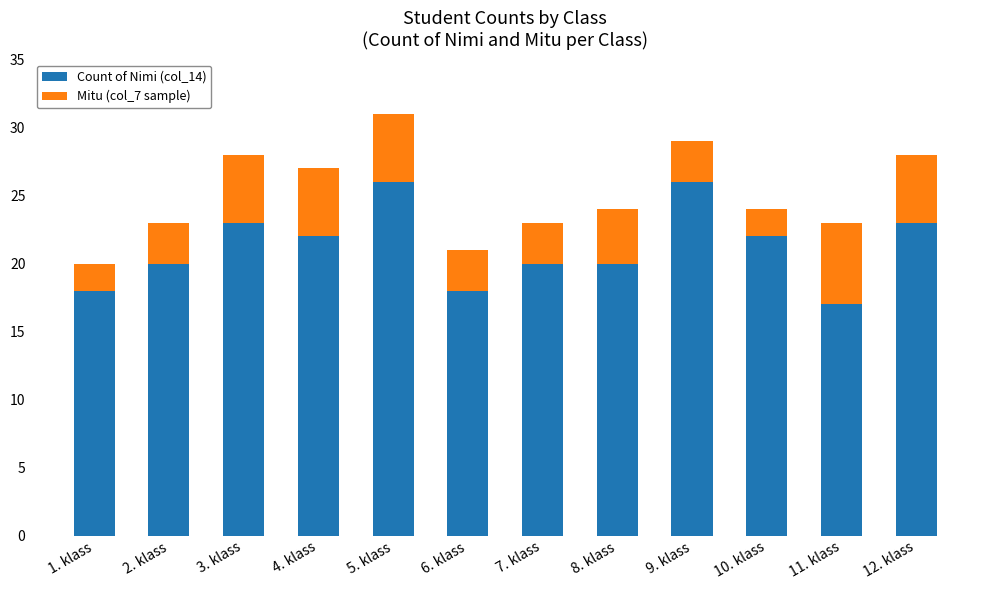

What is the highest value of the Count of Nimi (col_14) series?

26